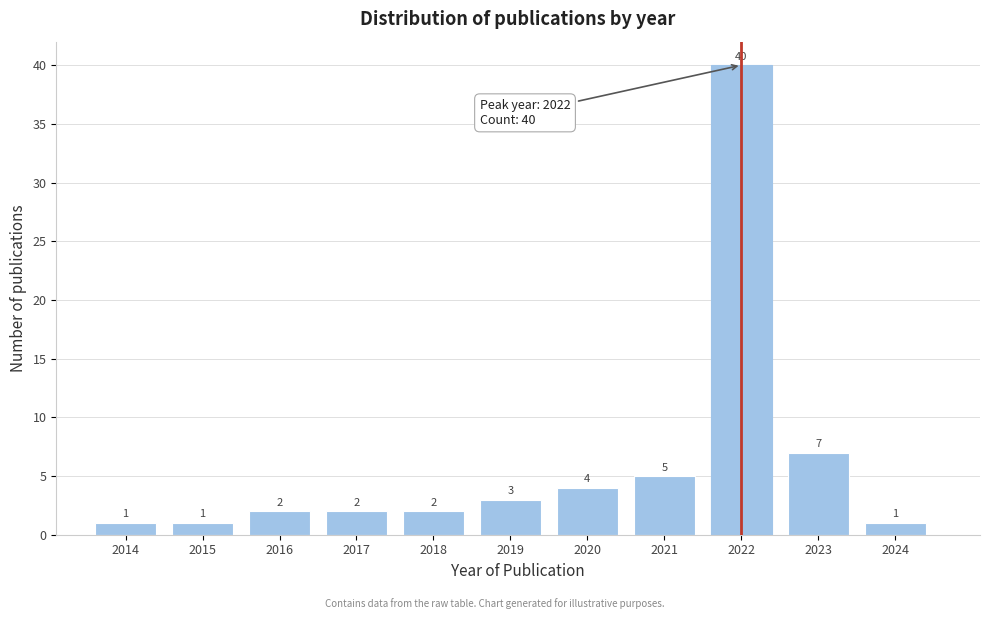

Reading left to right, what are all the values shown in this chart?

2014=1	2015=1	2016=2	2017=2	2018=2	2019=3	2020=4	2021=5	2022=40	2023=7	2024=1